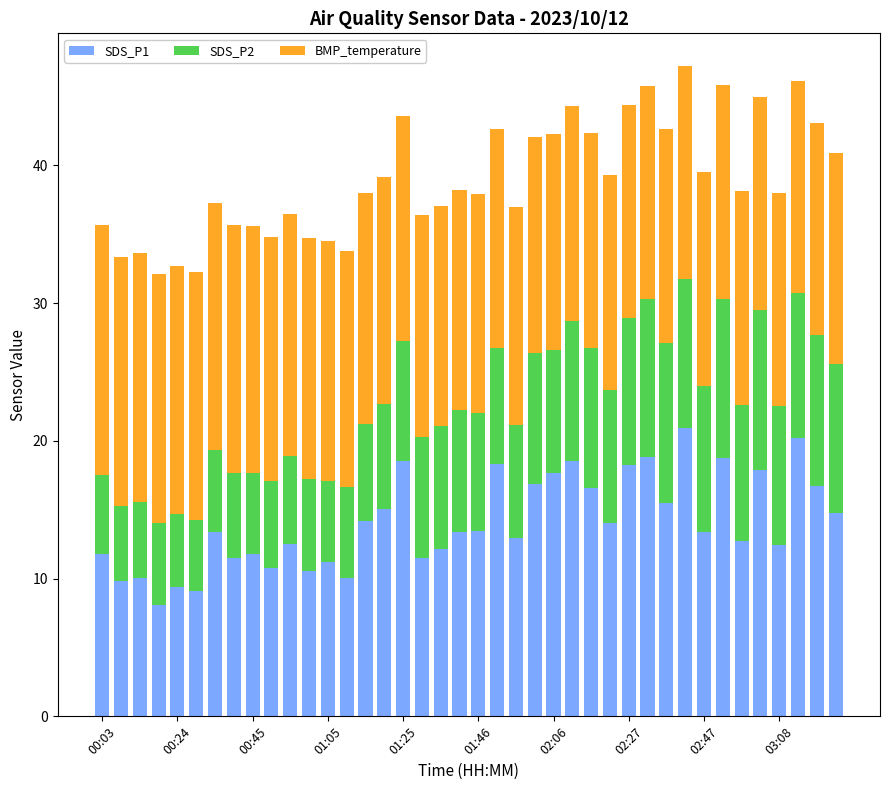

What is the maximum value for SDS_P1?

20.9